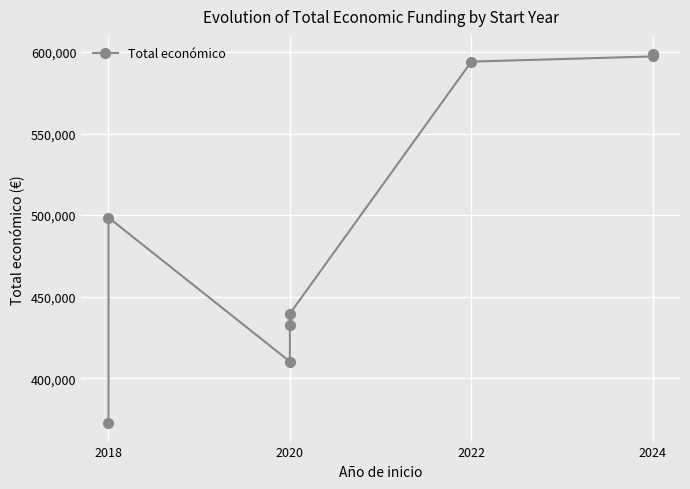

How many lines are shown in the chart?

1